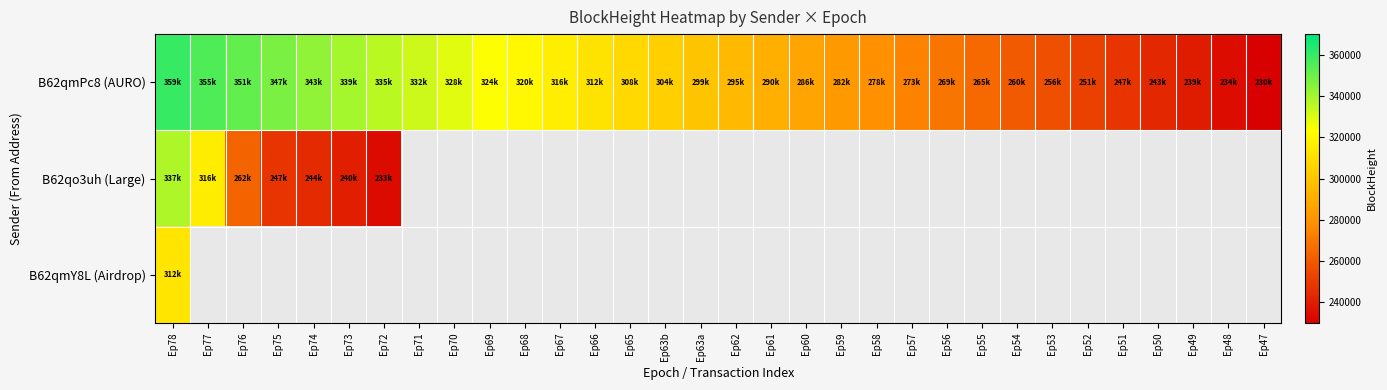

Between Ep68 and Ep54, which series saw the biggest shift?

B62qmPc8 (AURO)